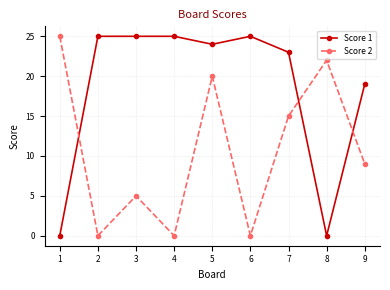

At 3, list the series in order from largest to smallest.

Score 1, Score 2